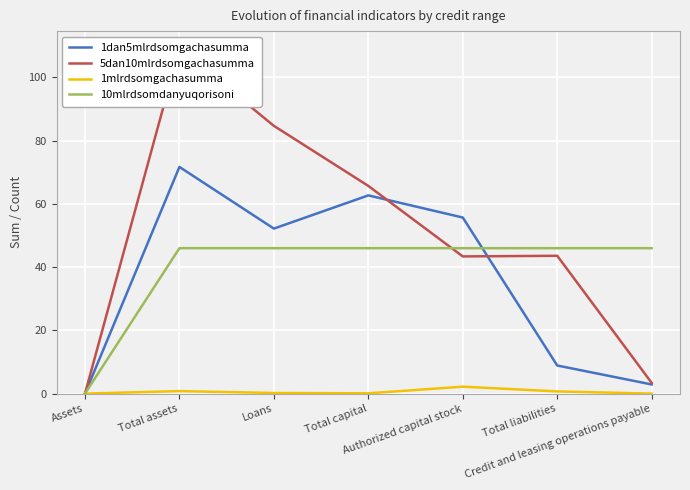

What are all the series names shown in the legend?

1dan5mlrdsomgachasumma, 5dan10mlrdsomgachasumma, 1mlrdsomgachasumma, 10mlrdsomdanyuqorisoni